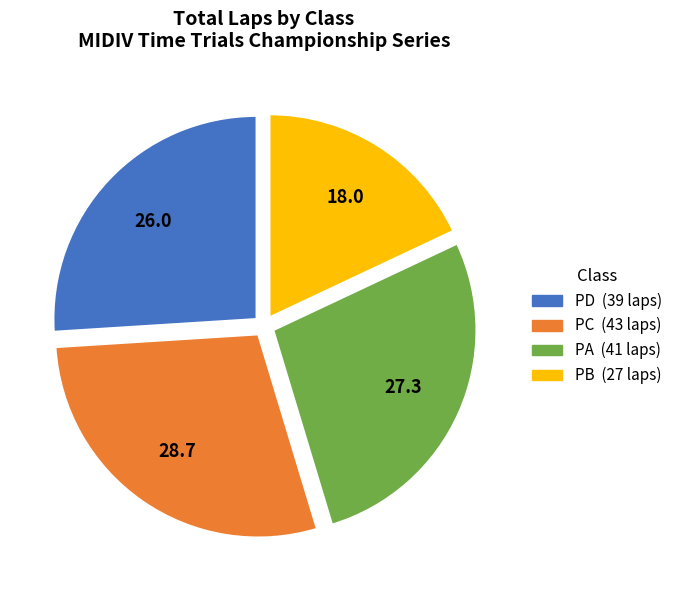

Is there a majority slice in this chart?

No